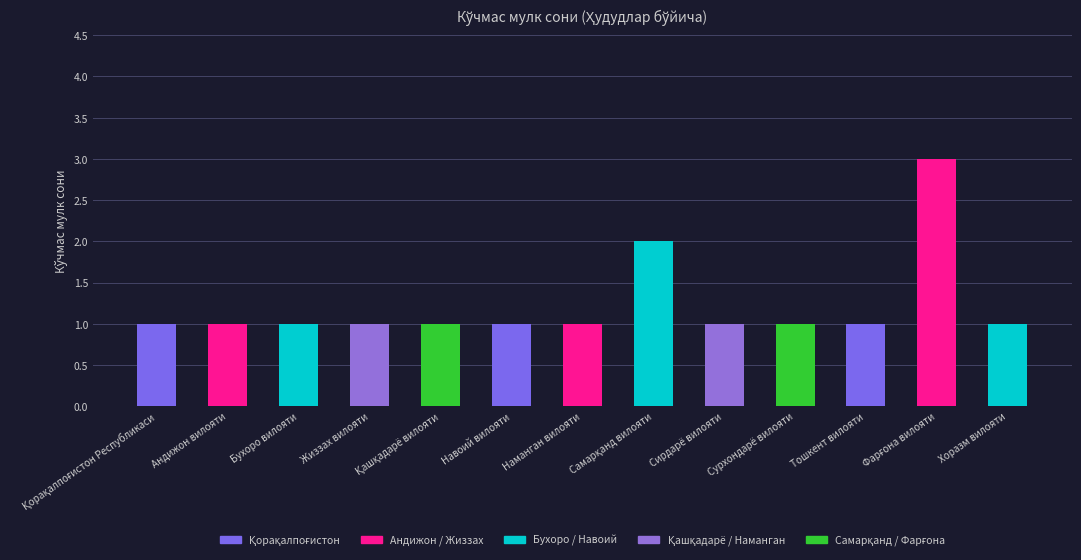

What is the label of the 11th bar from the right?

Бухоро вилояти